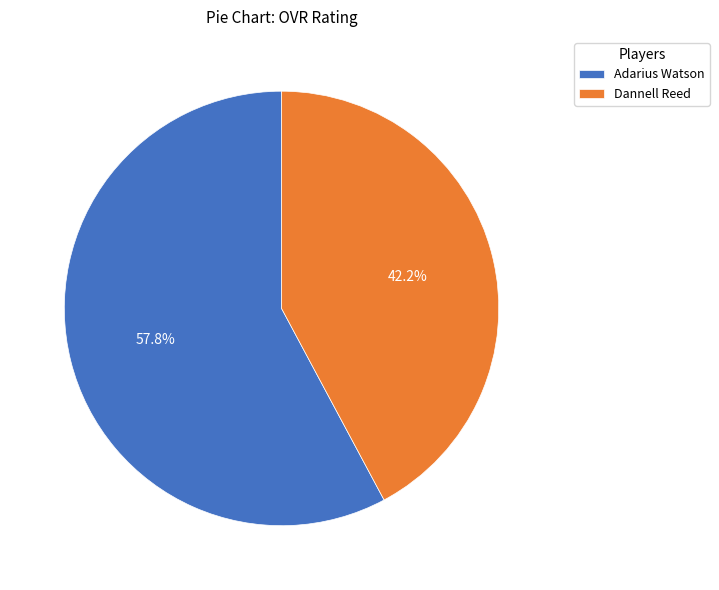

True or false: Dannell Reed accounts for 54% of the total.

False